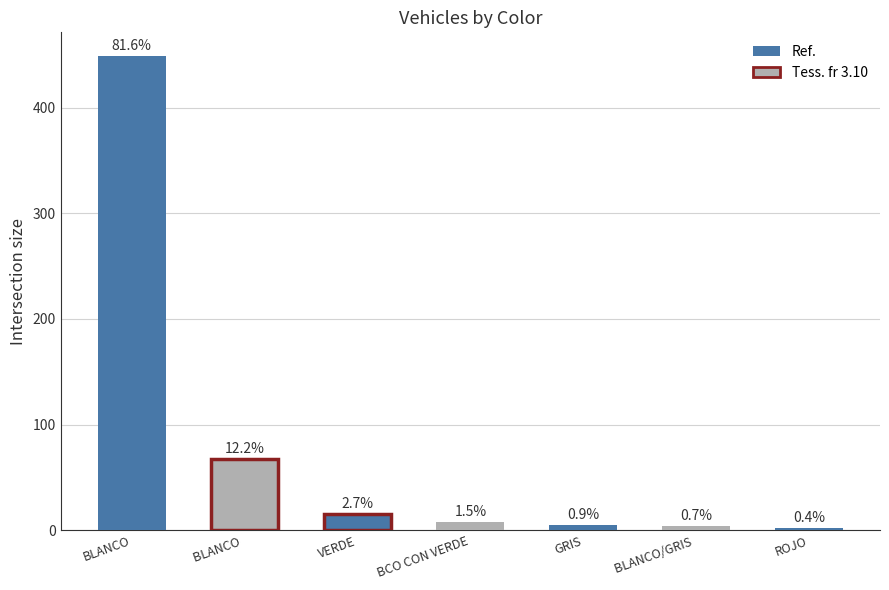

Is it true that the value at ROJO is 2?

True